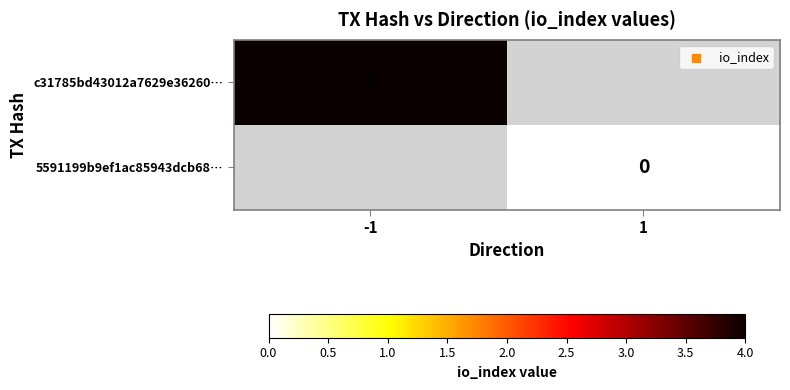

Is it true that c31785bd43012a7629e36260… equals 6 at -1?

False